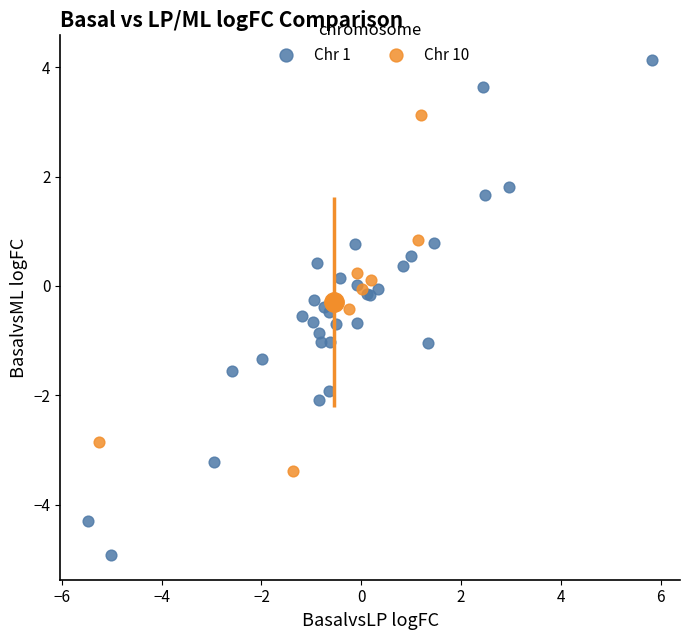

Which series reaches the minimum Y coordinate?

Chr 1